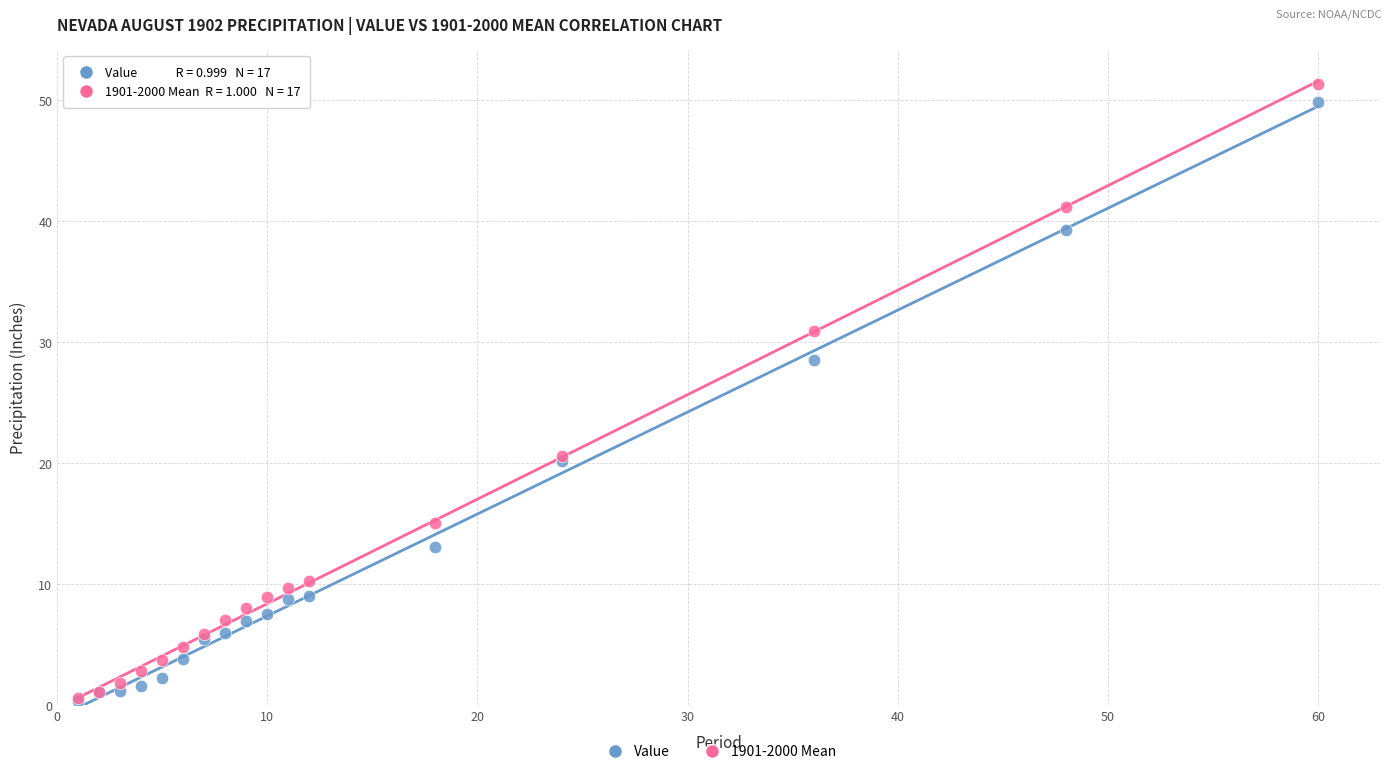

Across all series, what Y value is closest to 25?

28.5